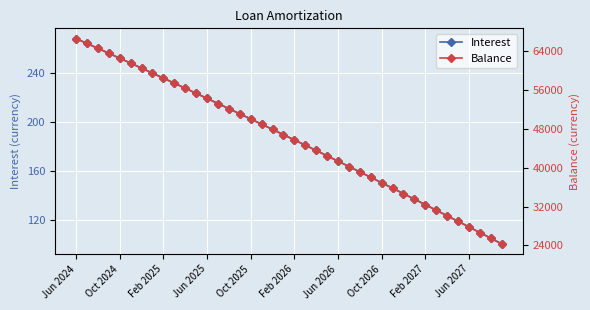

Where does the Balance series first go above 46813?

Jun 2024